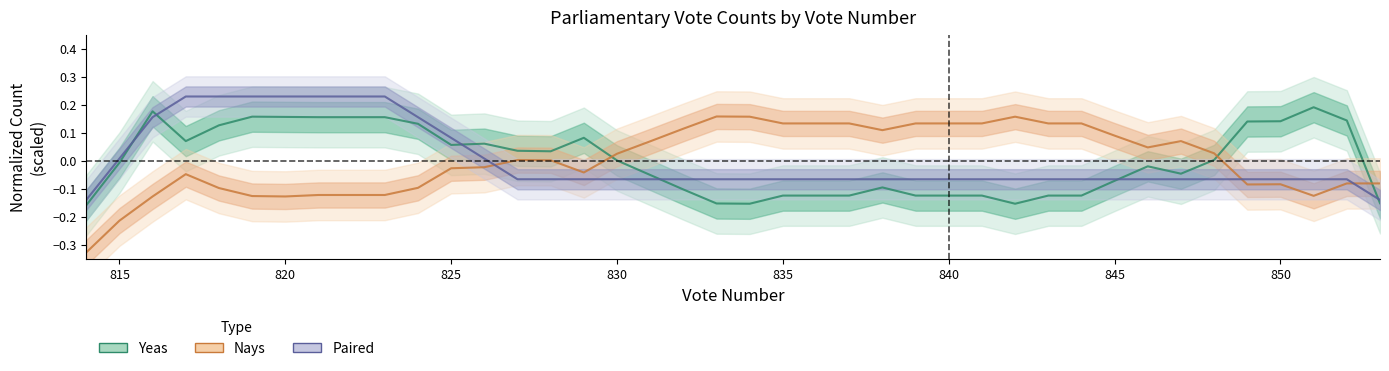

How many intersections are there between Nays and Yeas?

3